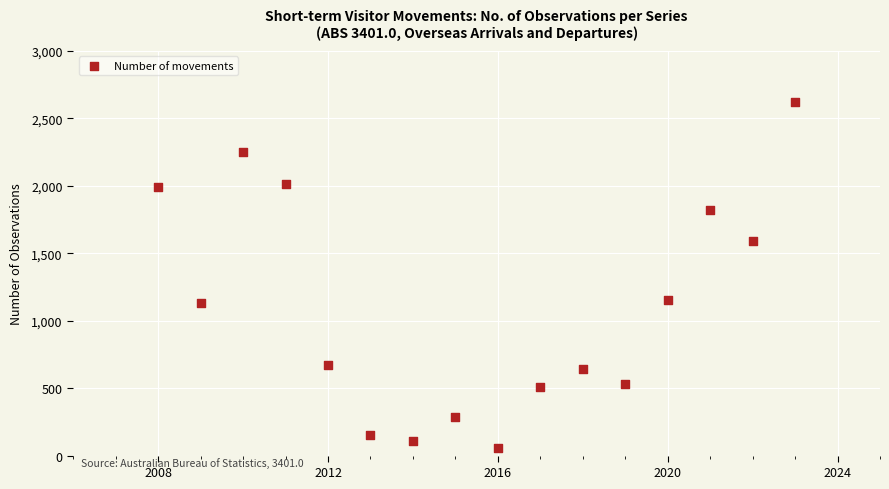

What is the range of Y values (max minus min)?

2565